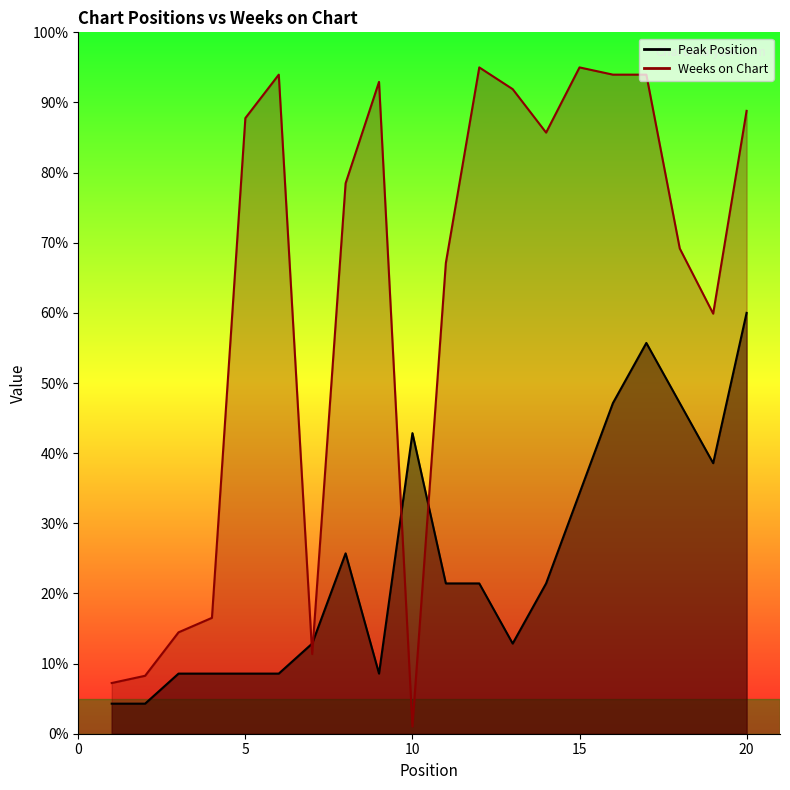

Does the chart display data point markers on the line(s)?

No